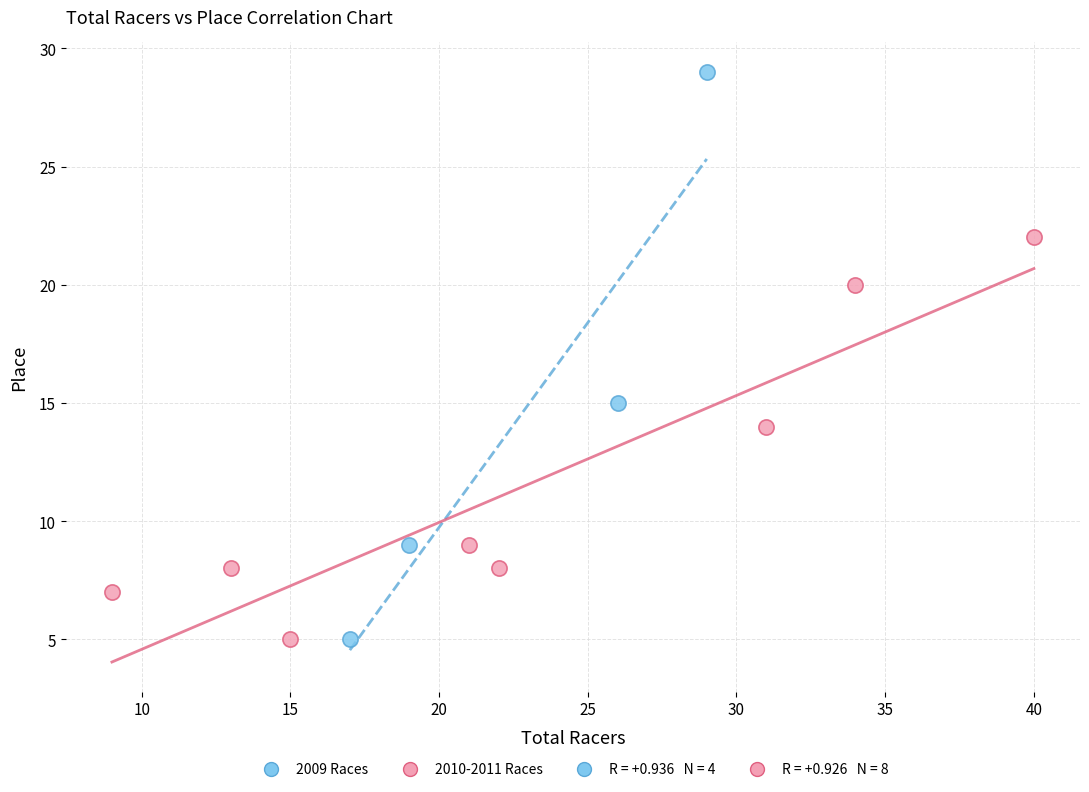

Which series has the largest Y range (max minus min)?

2009 Races